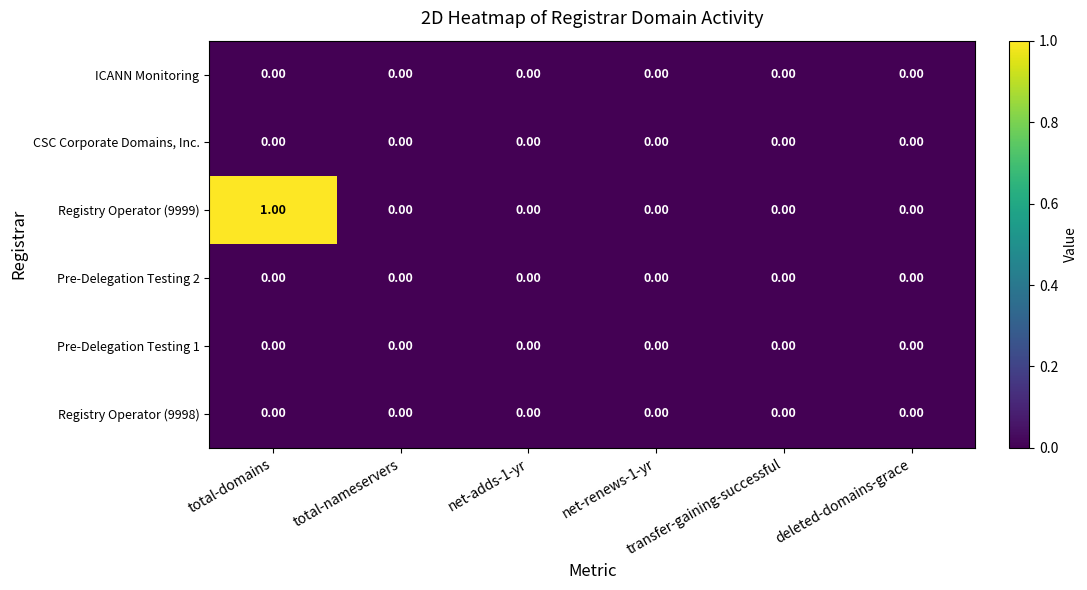

Which series has the largest range (max minus min)?

Registry Operator (9999)